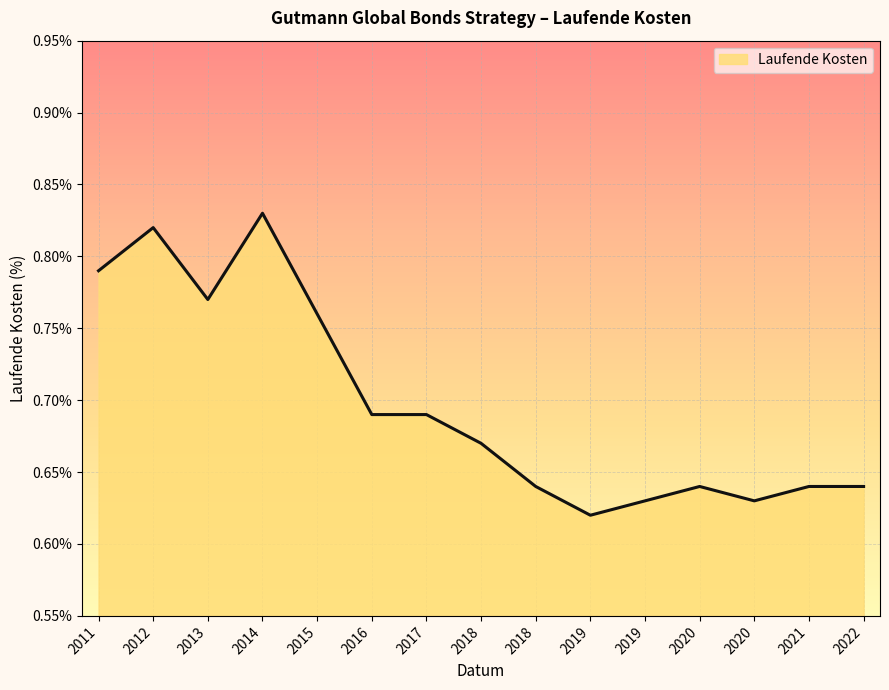

What is the value of the 6th point from the left?

0.7